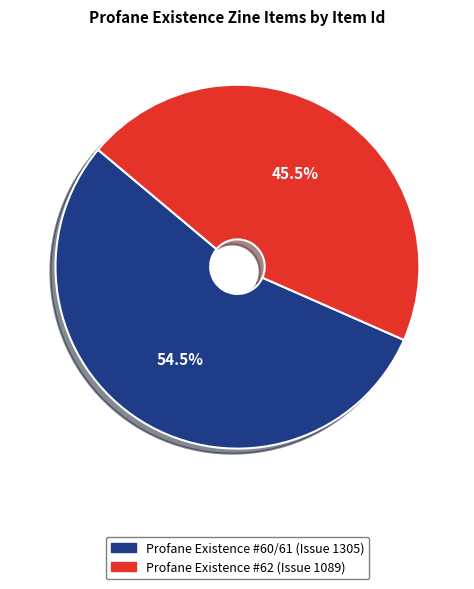

To the nearest percent, what is the difference between the Profane Existence #60/61 (Issue 1305) and Profane Existence #62 (Issue 1089) slice percentages?

9%